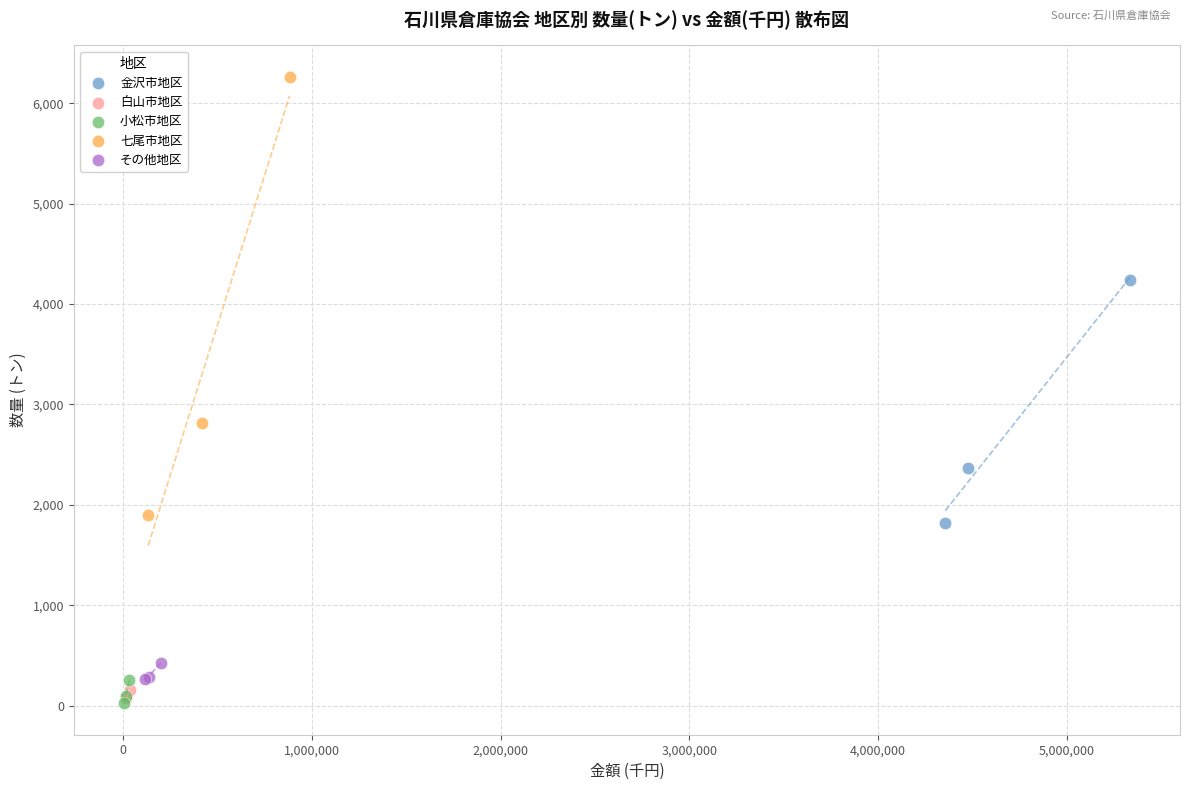

Which series reaches the maximum Y coordinate?

七尾市地区